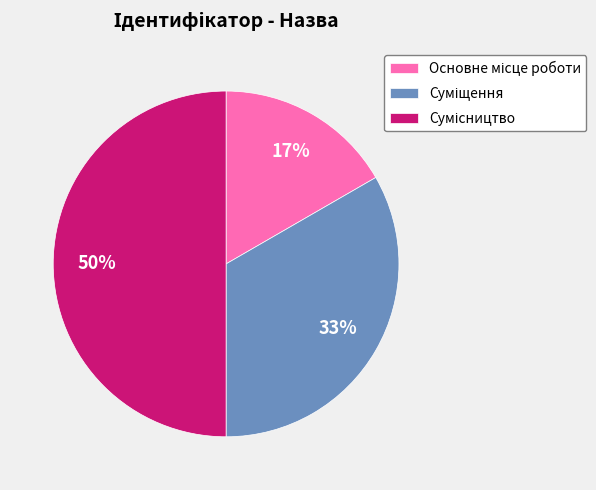

To the nearest percent, what is the difference between the largest and smallest slice percentages?

33%